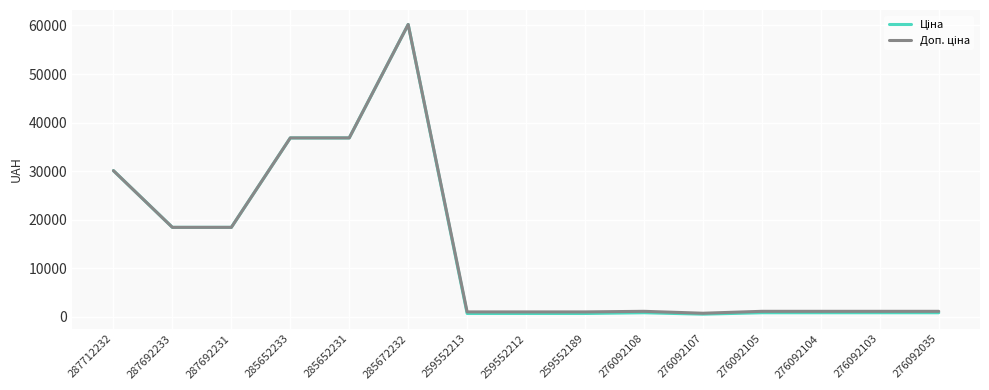

What is the minimum value shown in the chart?

540.5